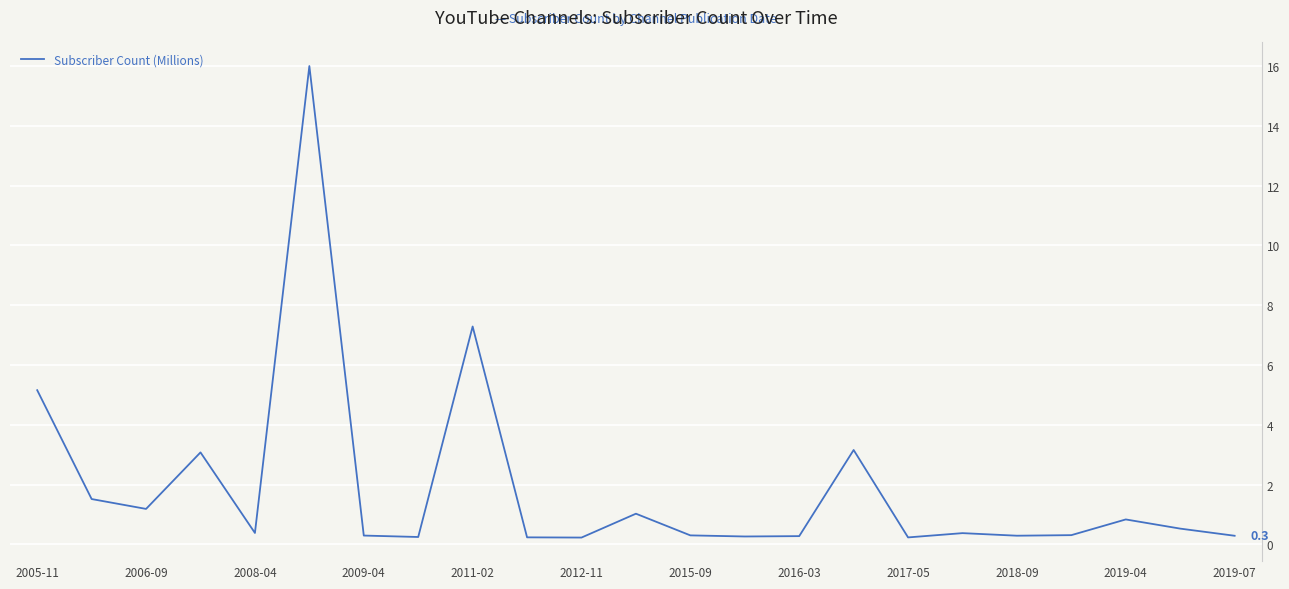

What is the maximum value shown in the chart?

16.0